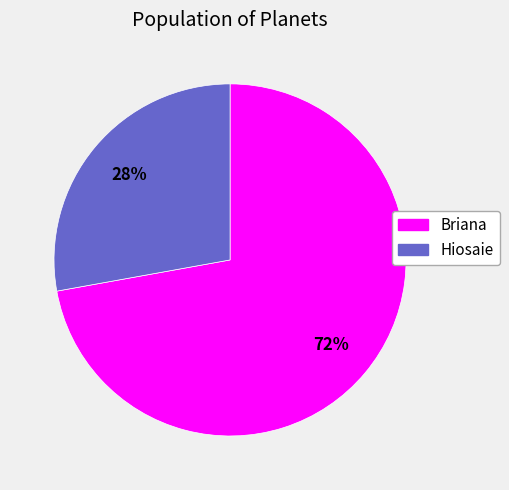

True or false: Hiosaie accounts for 16% of the total.

False